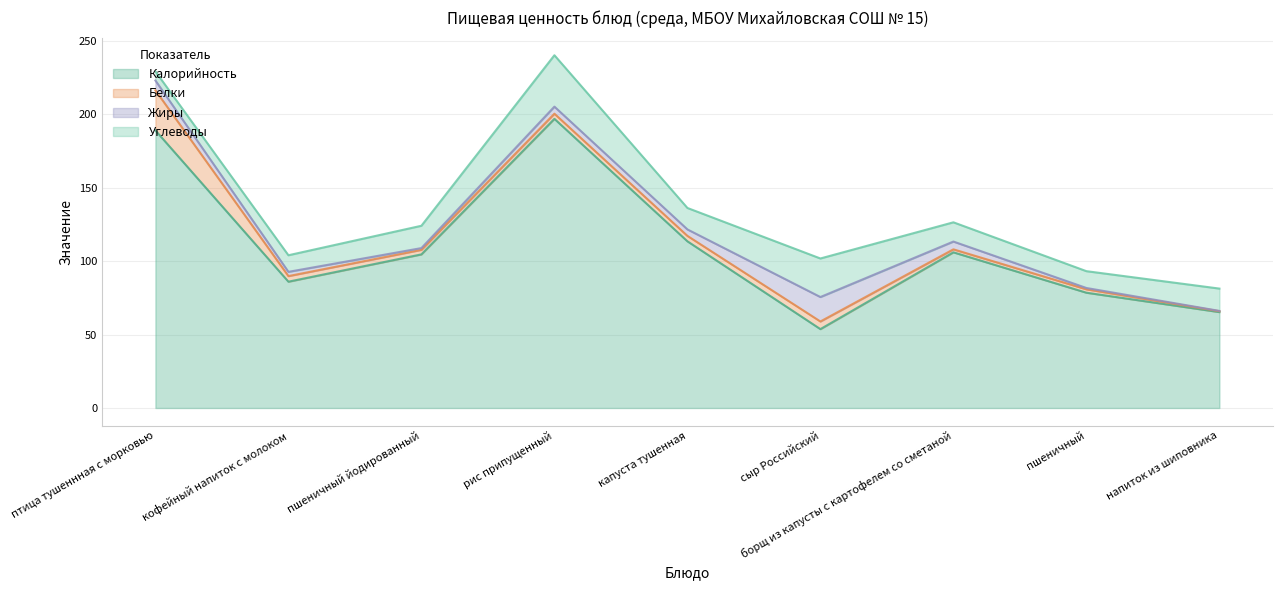

How many values in the Белки series exceed 3?

6